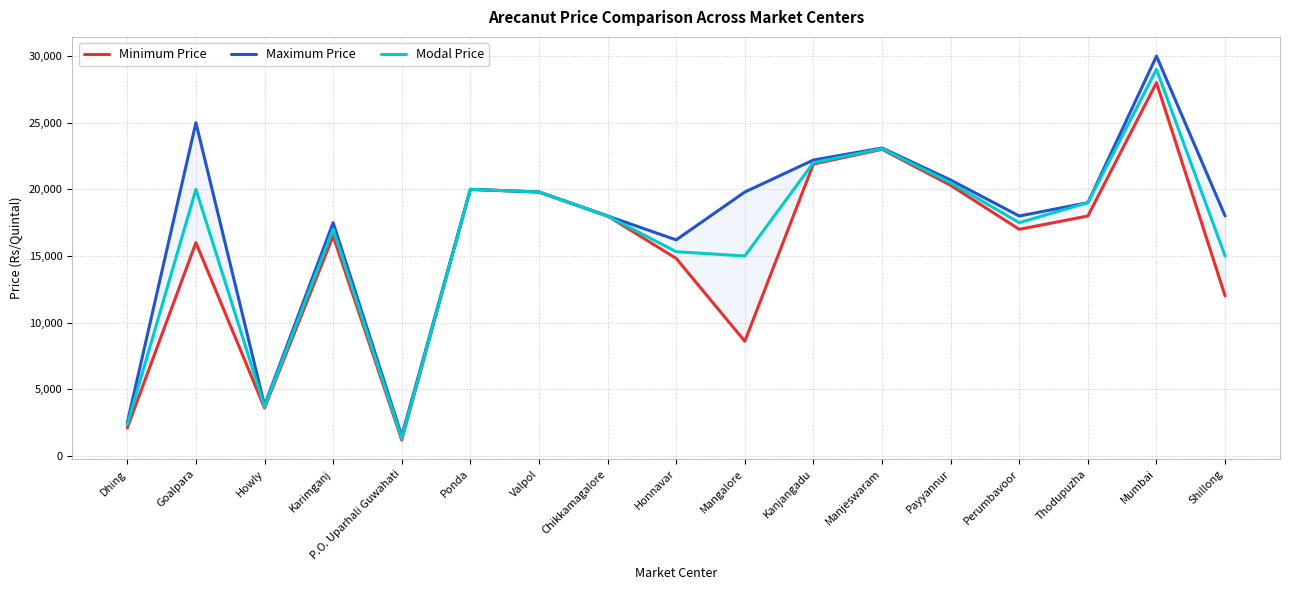

The value of Minimum Price at Goalpara is 26249. True or false?

False